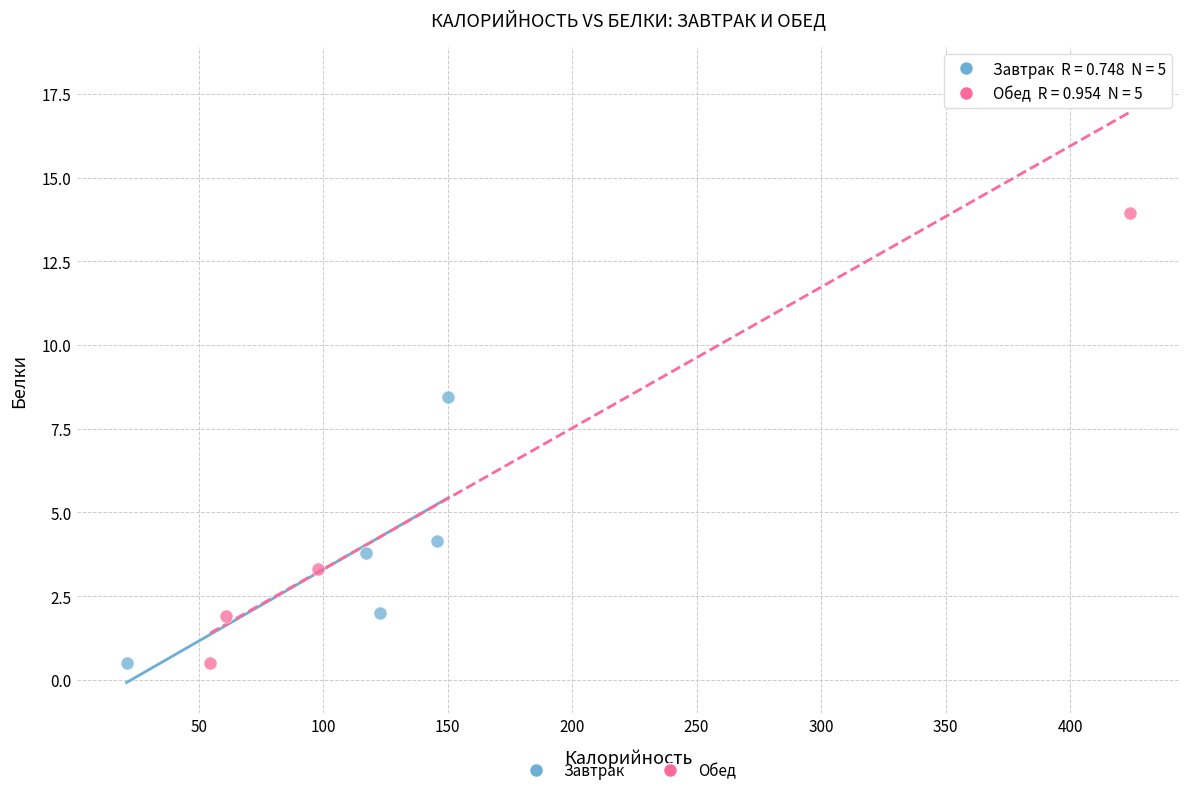

Which series has the largest Y range (max minus min)?

Обед